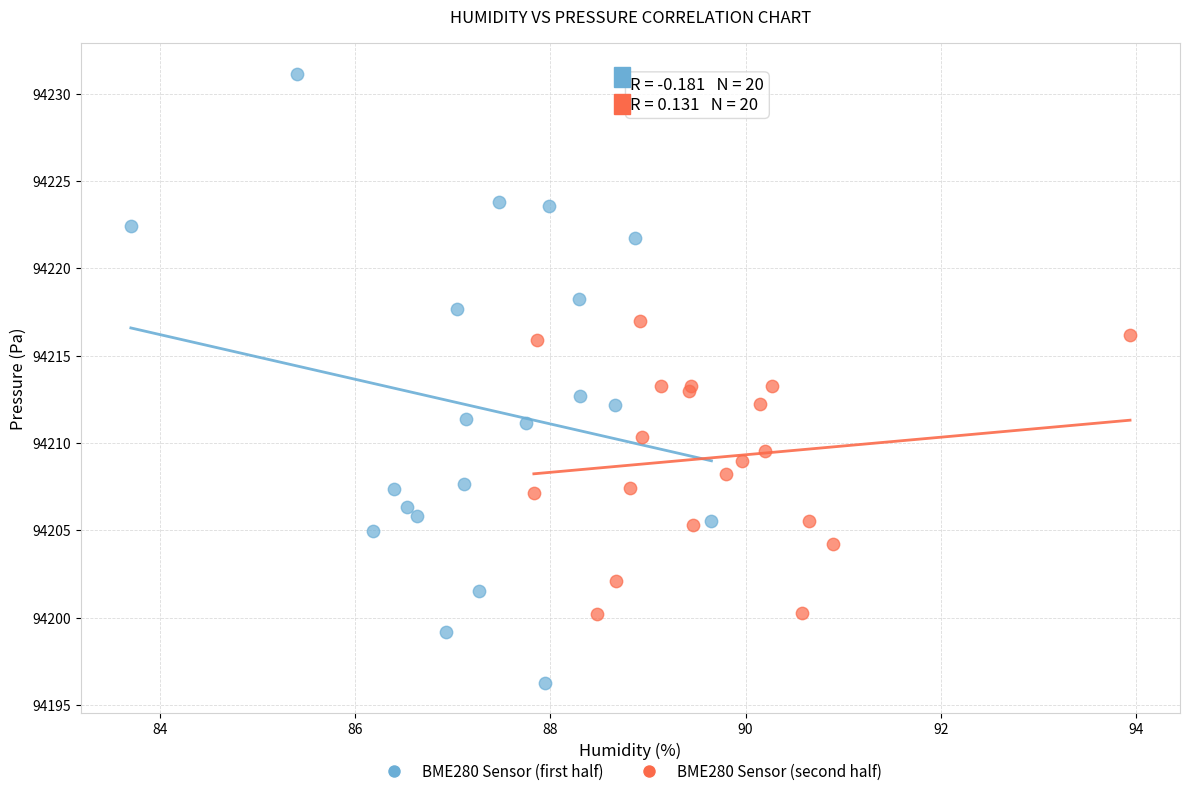

What are all the series names shown in the legend?

BME280 Sensor (first half), BME280 Sensor (second half)